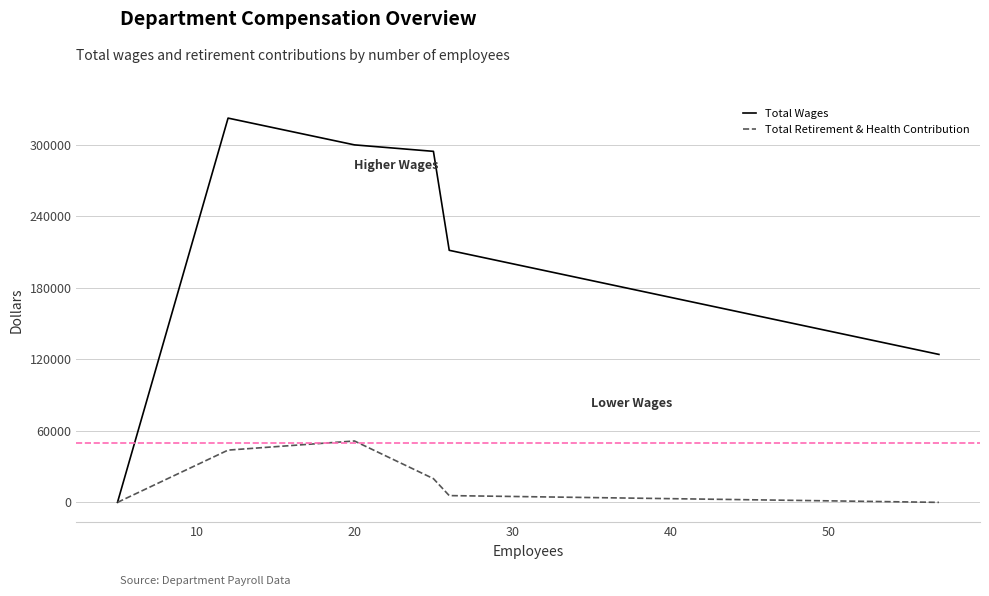

At how many categories does at least one series exceed 97824?

5